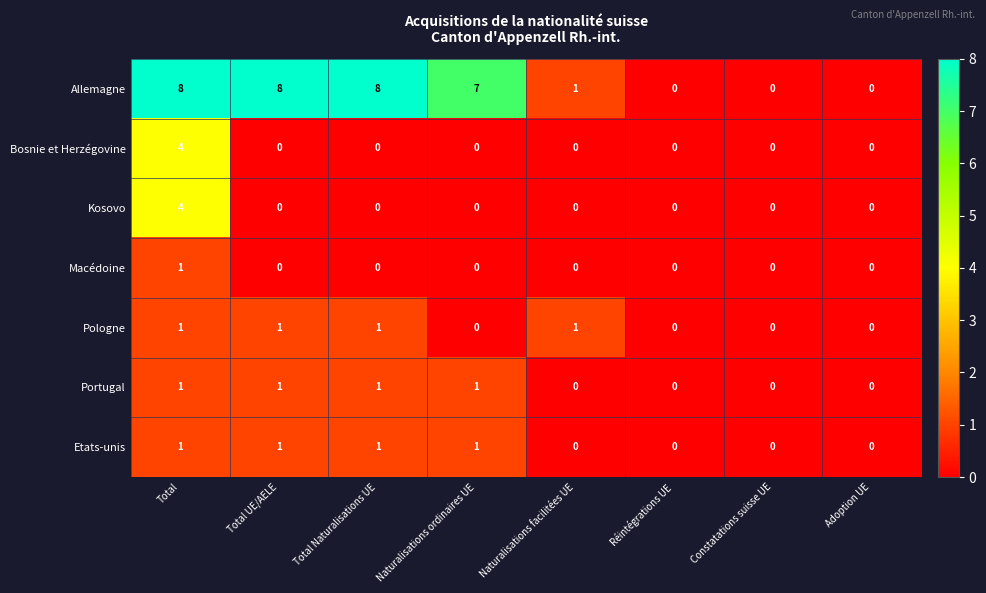

Between Naturalisations ordinaires UE and Adoption UE, which series saw the biggest shift?

Allemagne